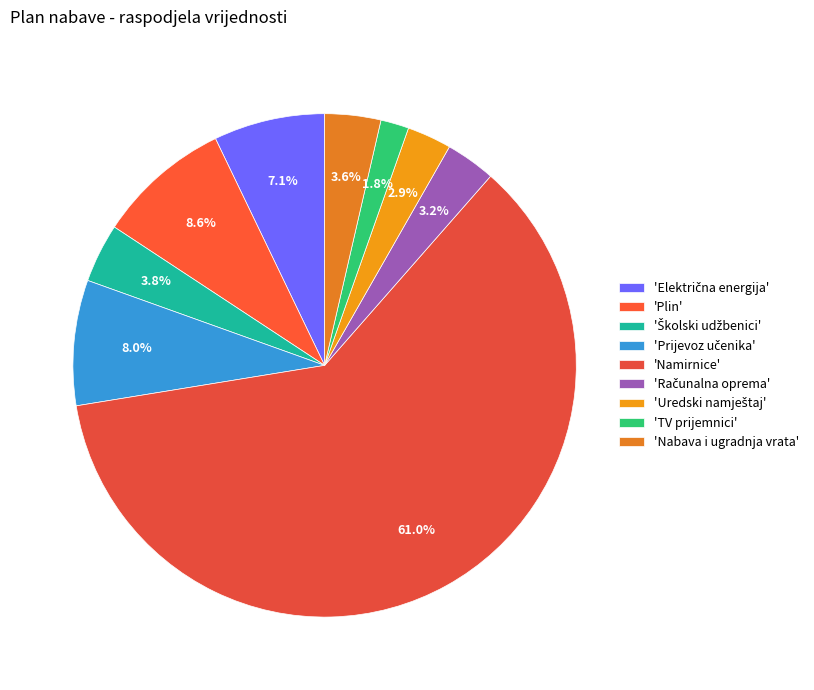

Rank the categories by value from highest to lowest.

Namirnice, Plin, Prijevoz učenika, Električna energija, Školski udžbenici, Nabava i ugradnja vrata, Računalna oprema, Uredski namještaj, TV prijemnici